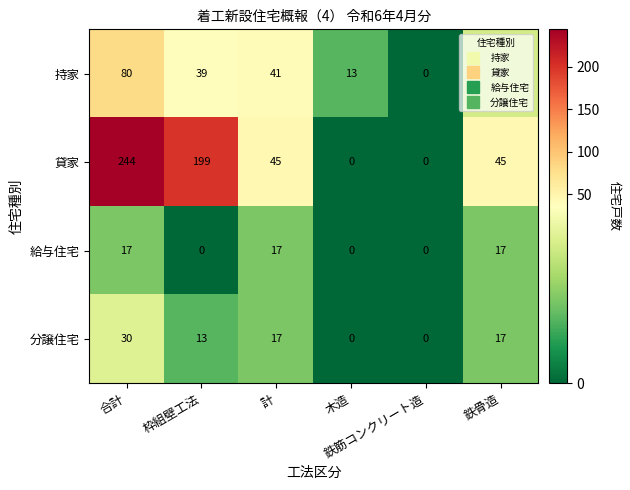

At 枠組壁工法, list the series in order from smallest to largest.

給与住宅, 分譲住宅, 持家, 貸家